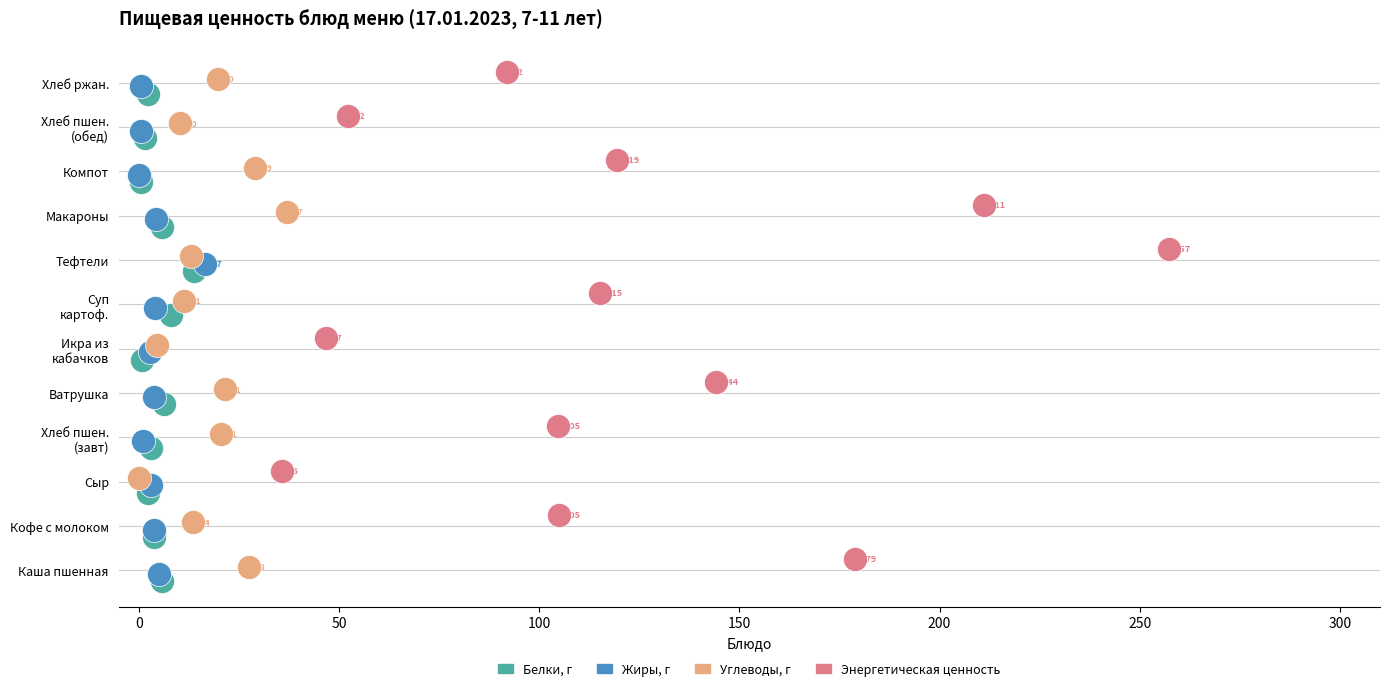

What are all the series names shown in the legend?

Белки, г, Жиры, г, Углеводы, г, Энергетическая ценность